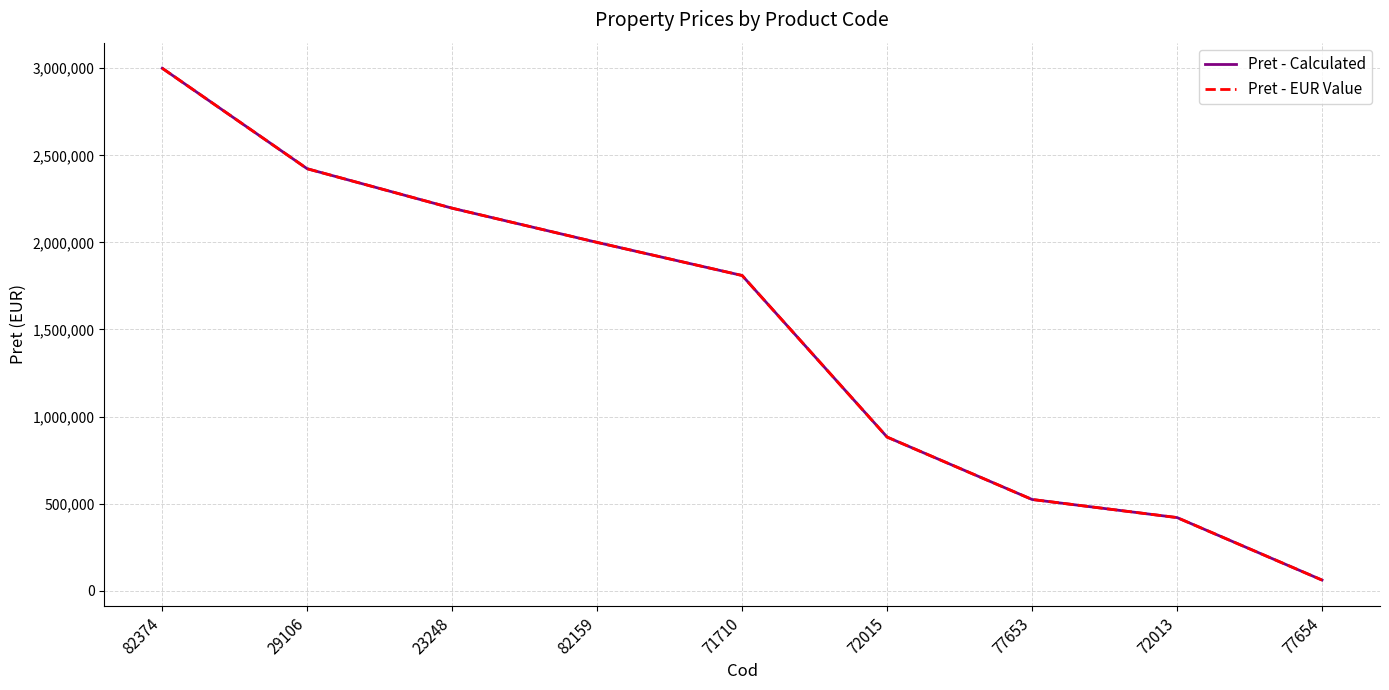

What is the maximum value shown in the chart?

3000000